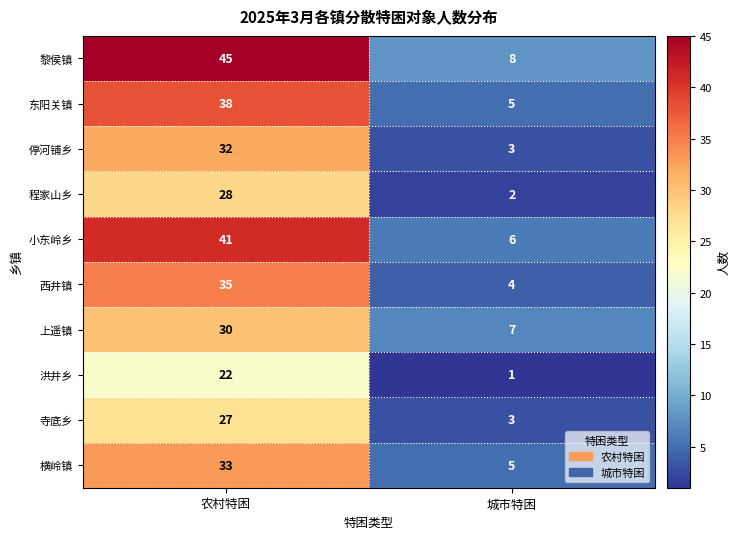

What is the difference between the highest and lowest values at 农村特困?

23